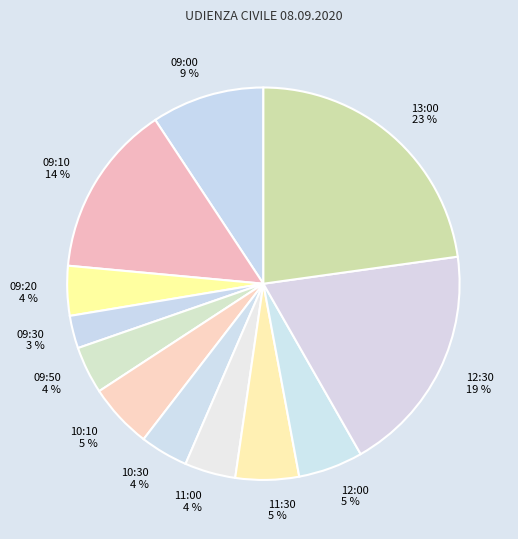

Count the number of slices in the pie.

12